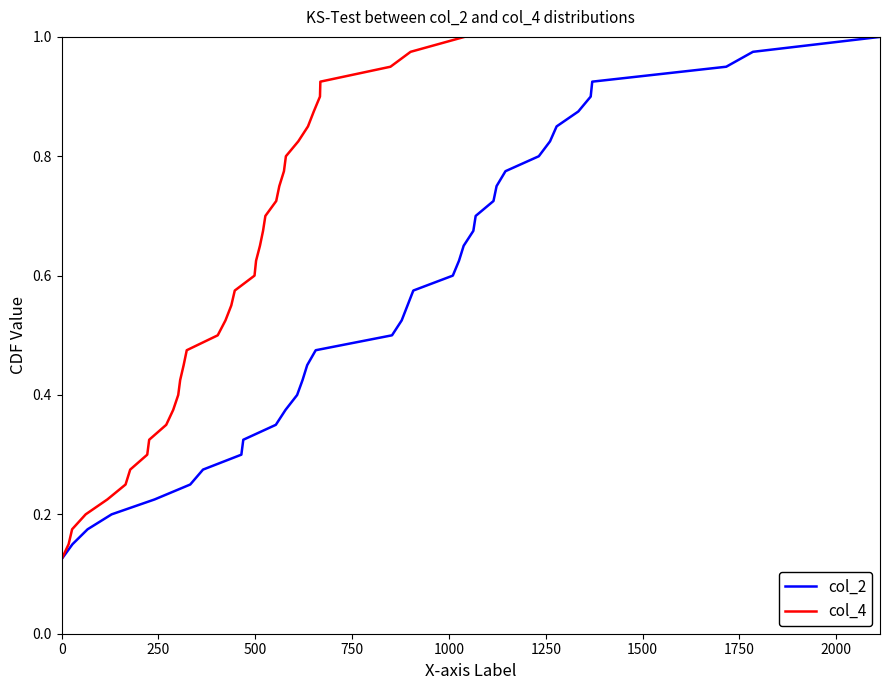

What is the maximum value for col_4?

1.0